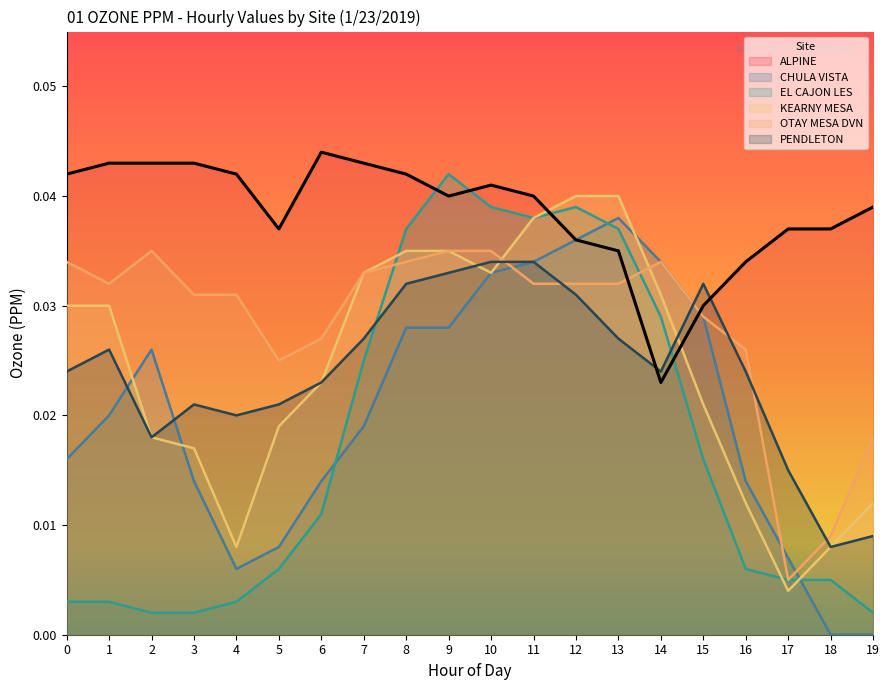

Between 3 and 17, which is larger?

3